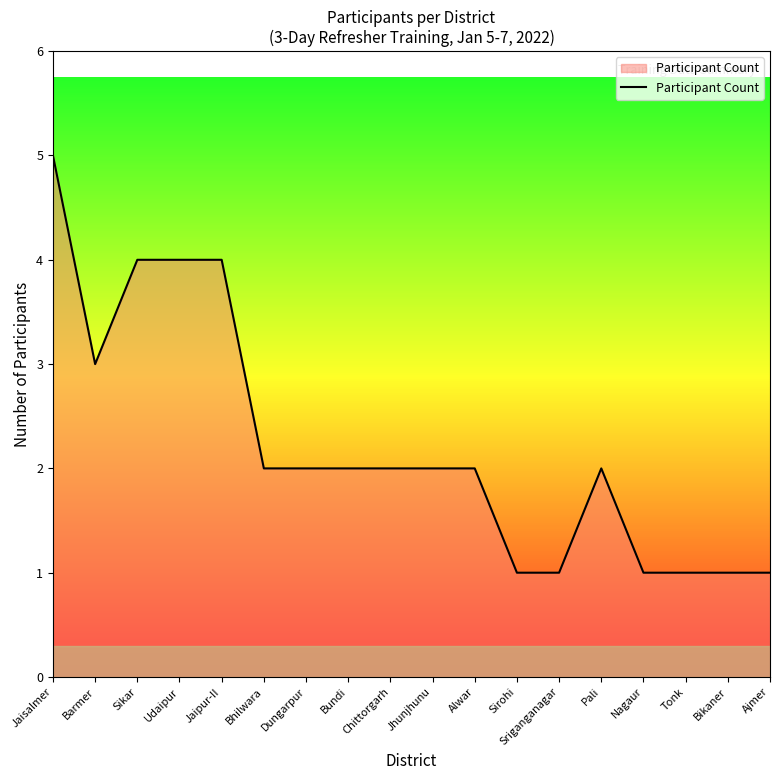

Approximately how many times larger is the value at Ajmer compared to Barmer?

0.3